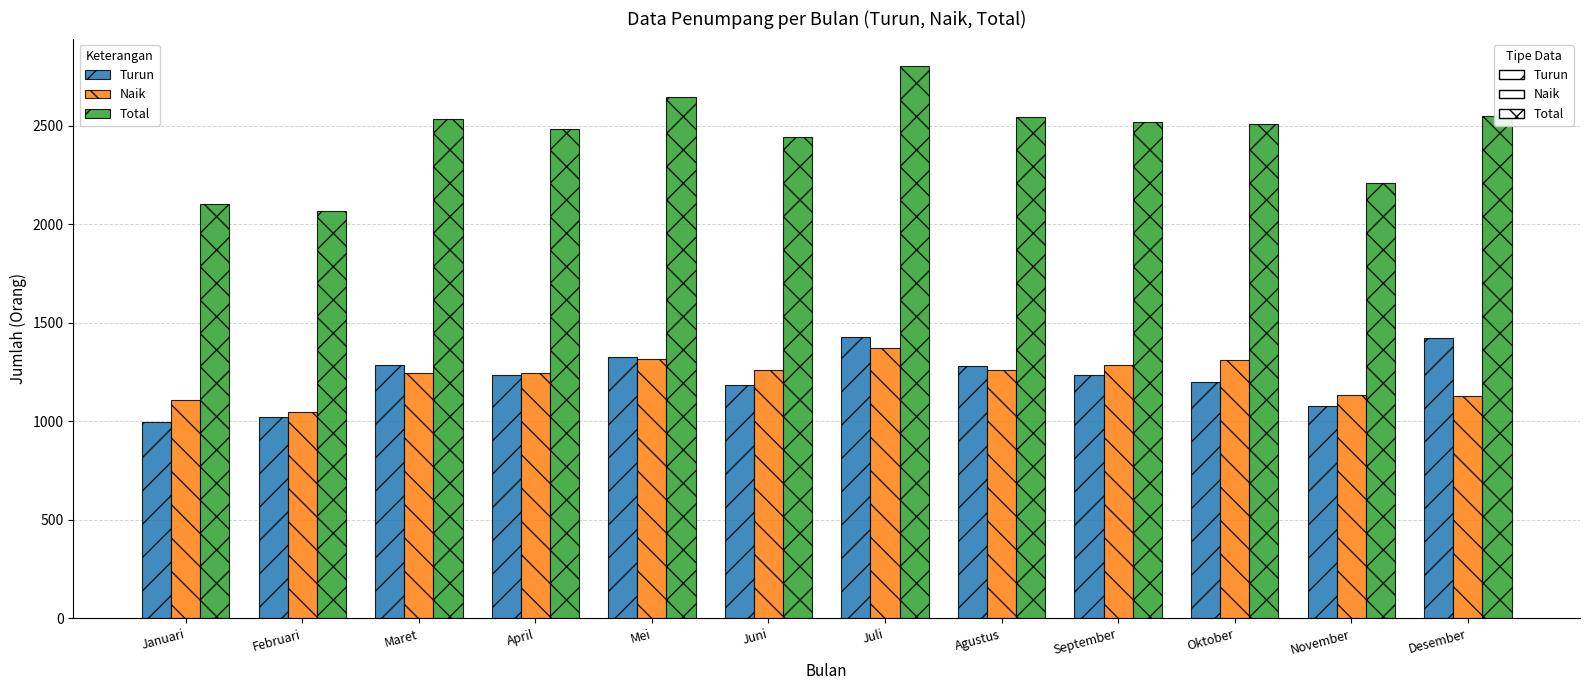

Which series changed the most between Mei and November?

Total